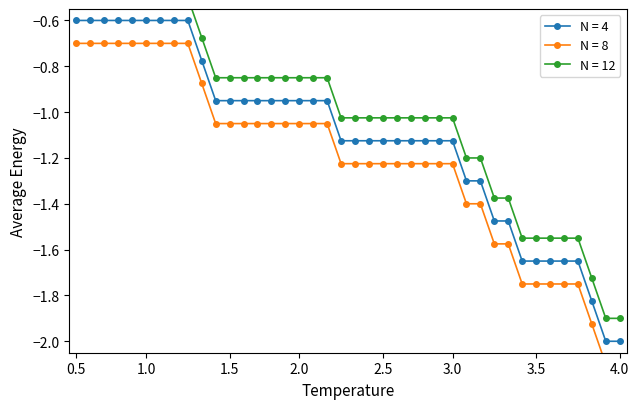

Where does the N = 4 series first go above -1?

0.5